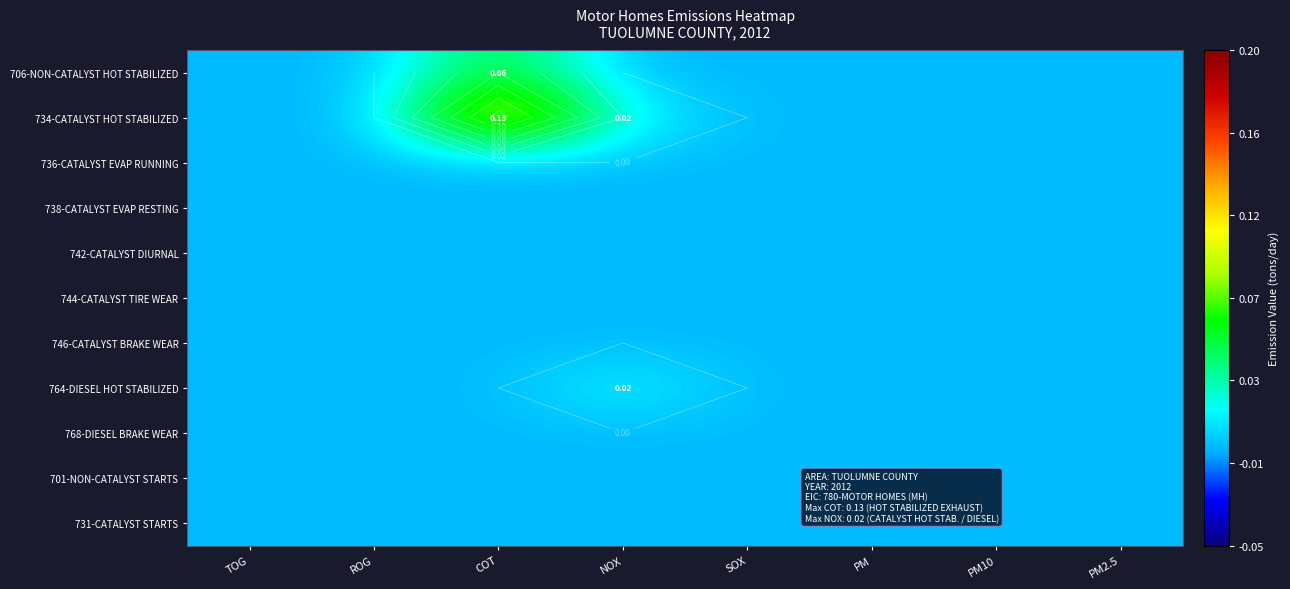

How many data points in 706-NON-CATALYST HOT STABILIZED are above 0?

1